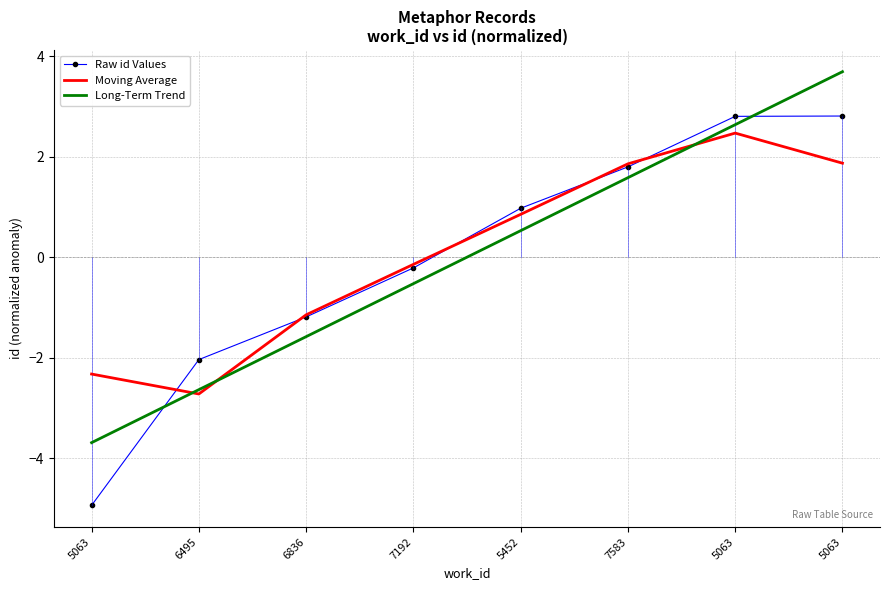

Which label corresponds to the smallest value in the chart?

5063